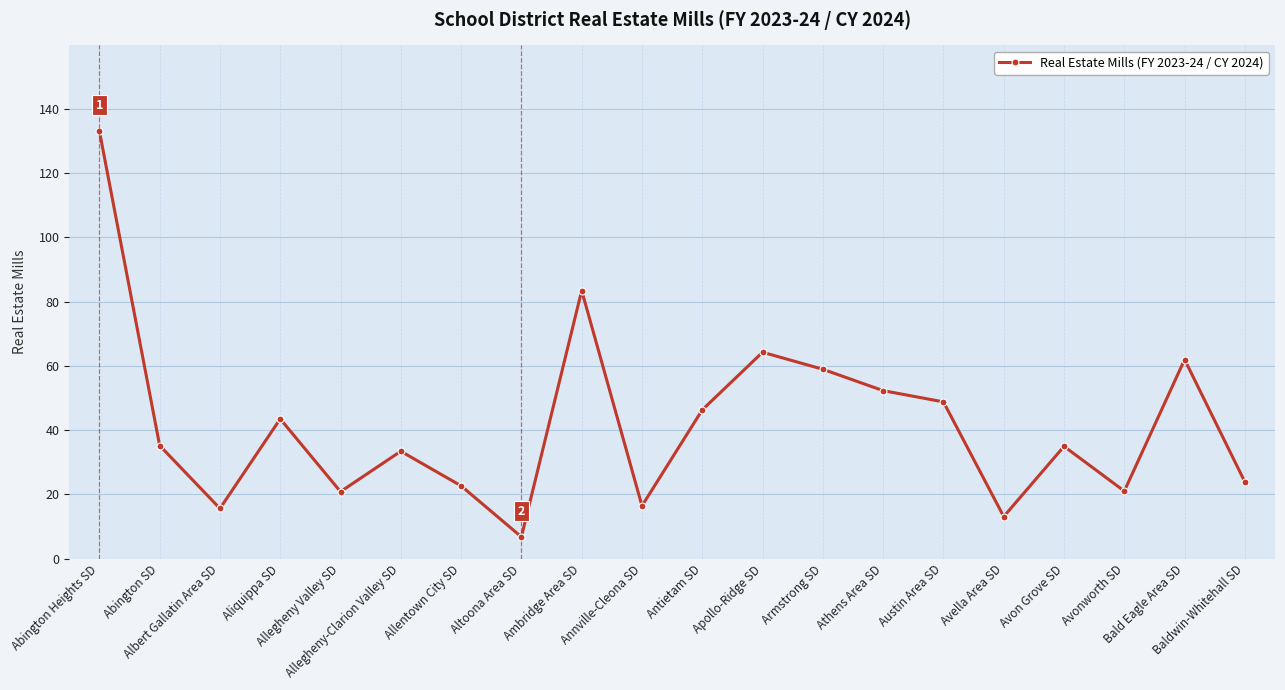

What is the average value?

41.8